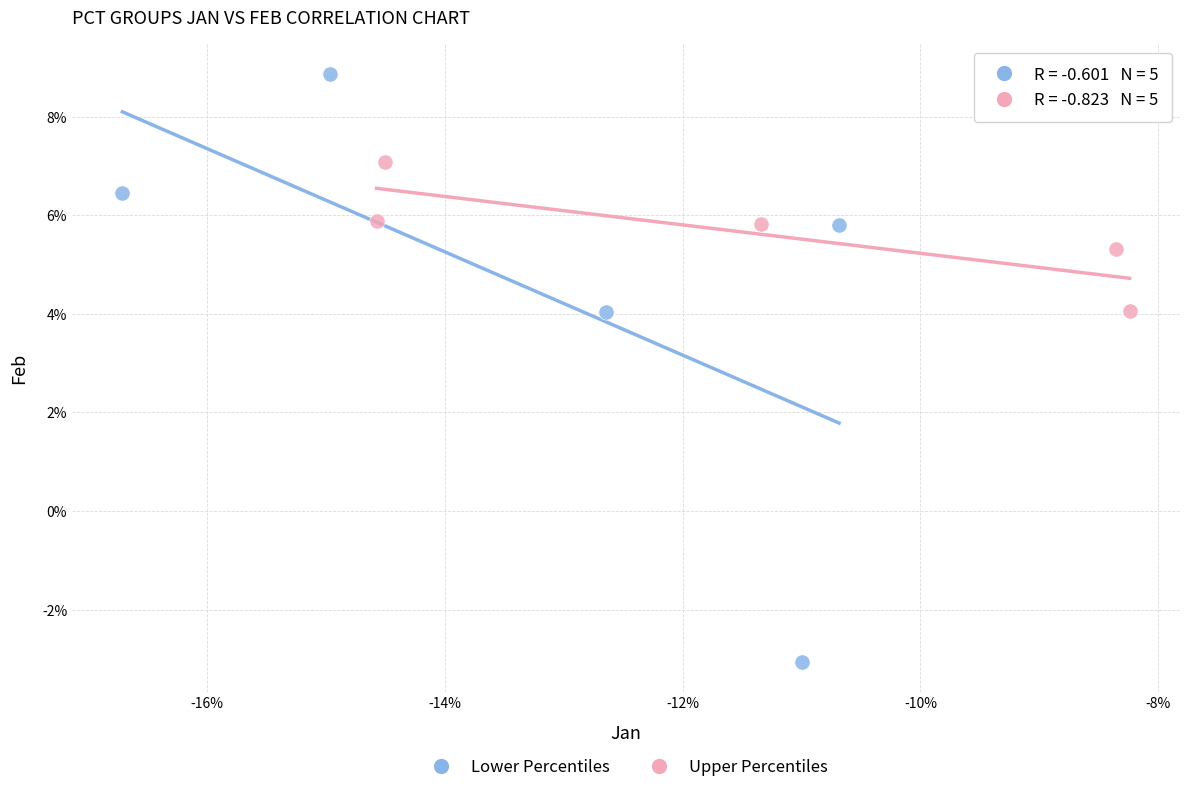

Which series has the largest Y range (max minus min)?

Lower Percentiles